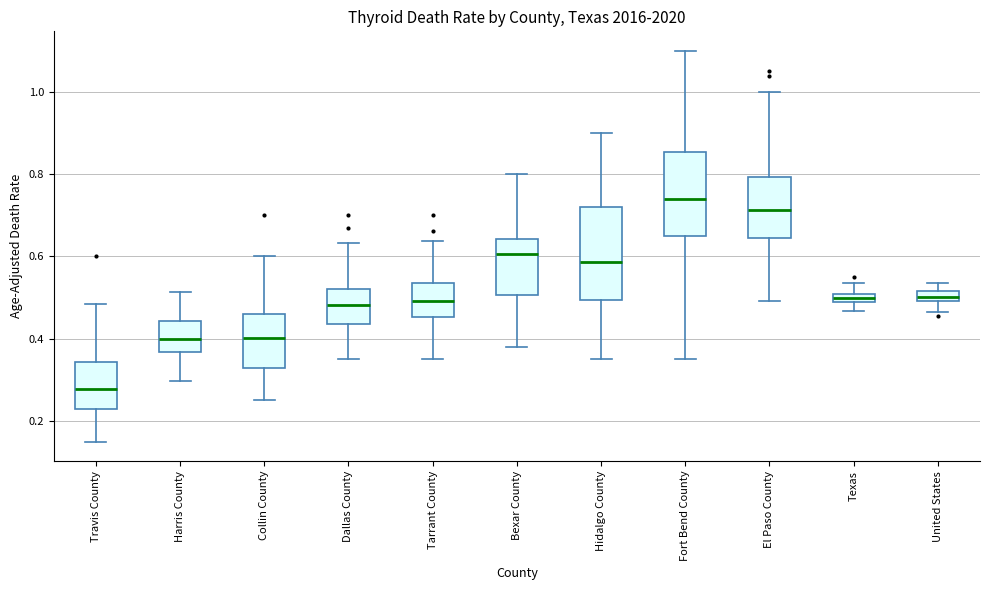

Where does the upper whisker of the box for Bexar County end on the y-axis? The values are not printed on the chart, so give them approximately, as read against the axis.

0.80